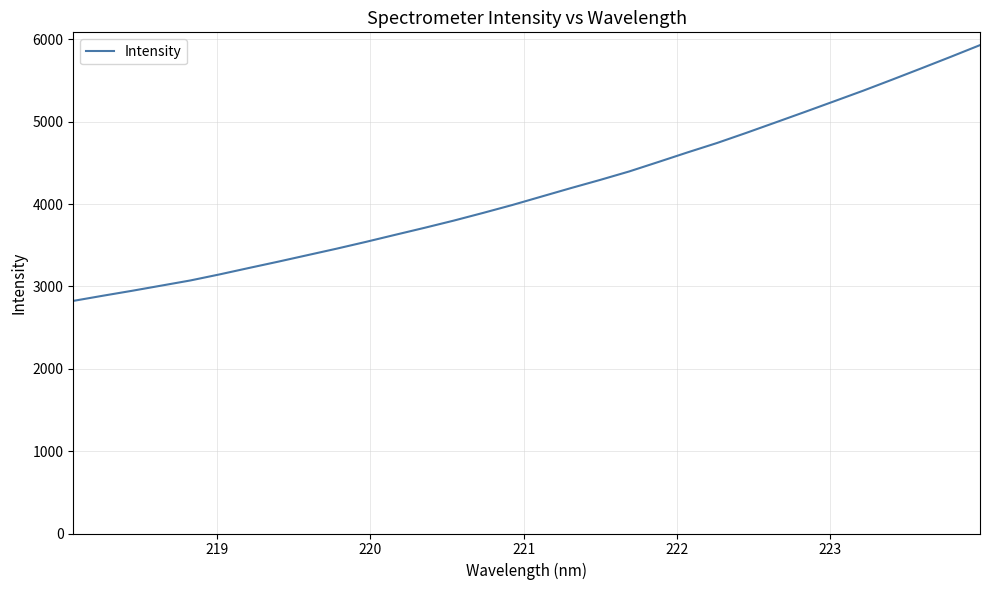

What is the greatest value displayed?

5930.0